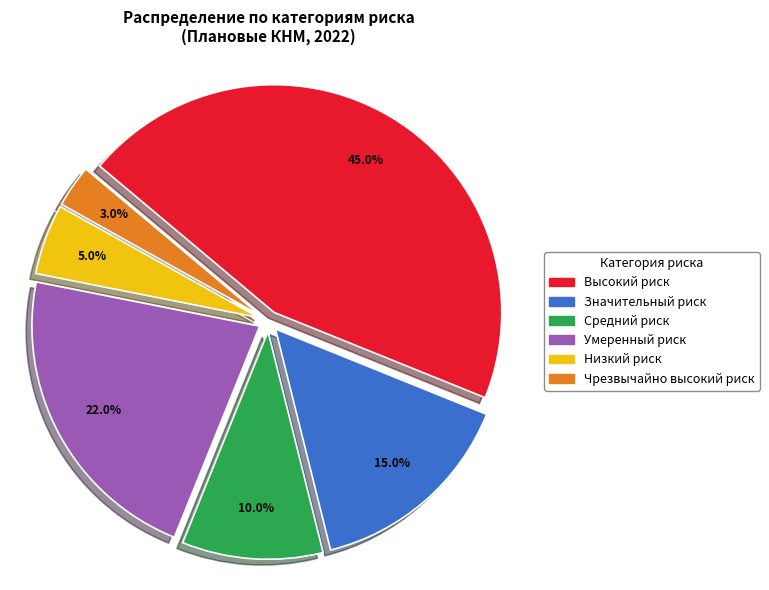

Rank the categories by value from lowest to highest.

Чрезвычайно высокий риск, Низкий риск, Средний риск, Значительный риск, Умеренный риск, Высокий риск